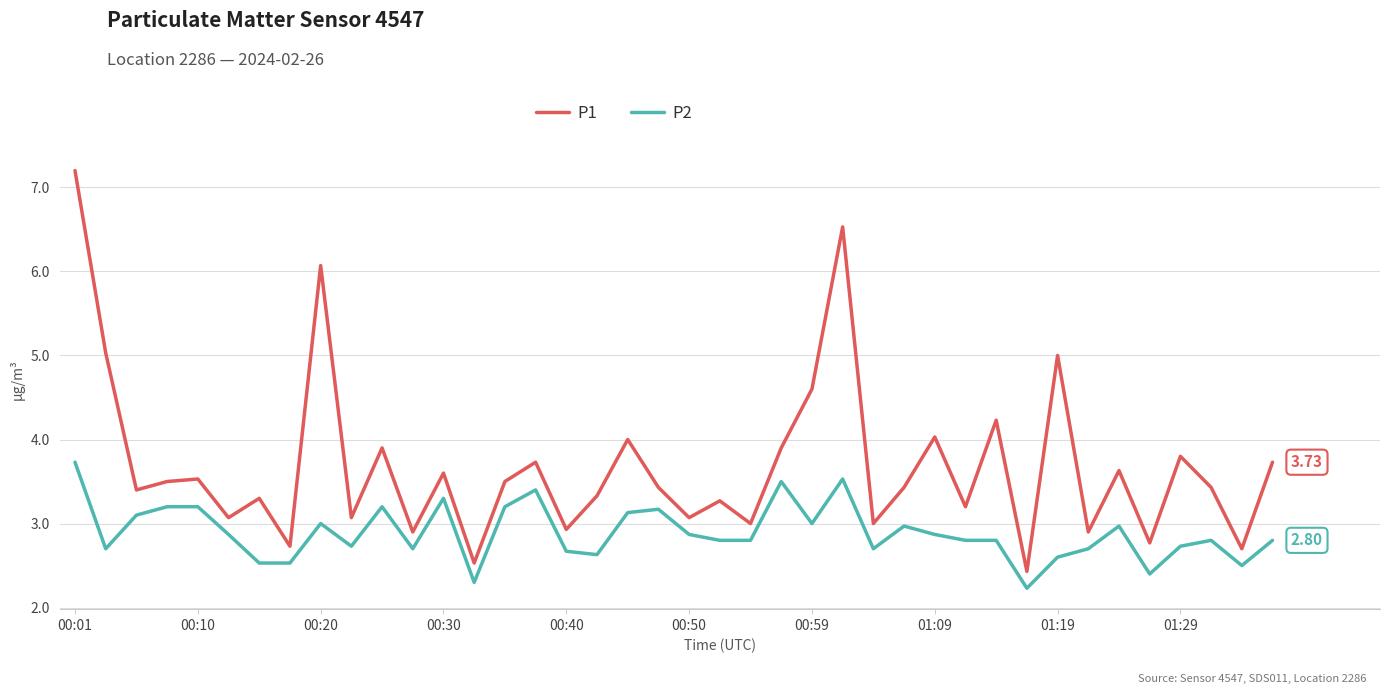

Rank the series by their maximum value, from lowest to highest.

P2, P1